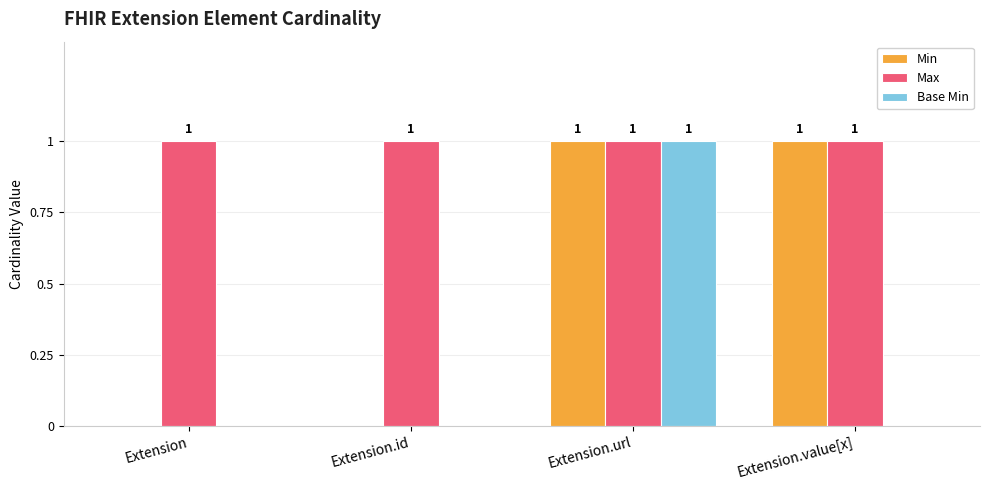

Are the bars horizontal?

No